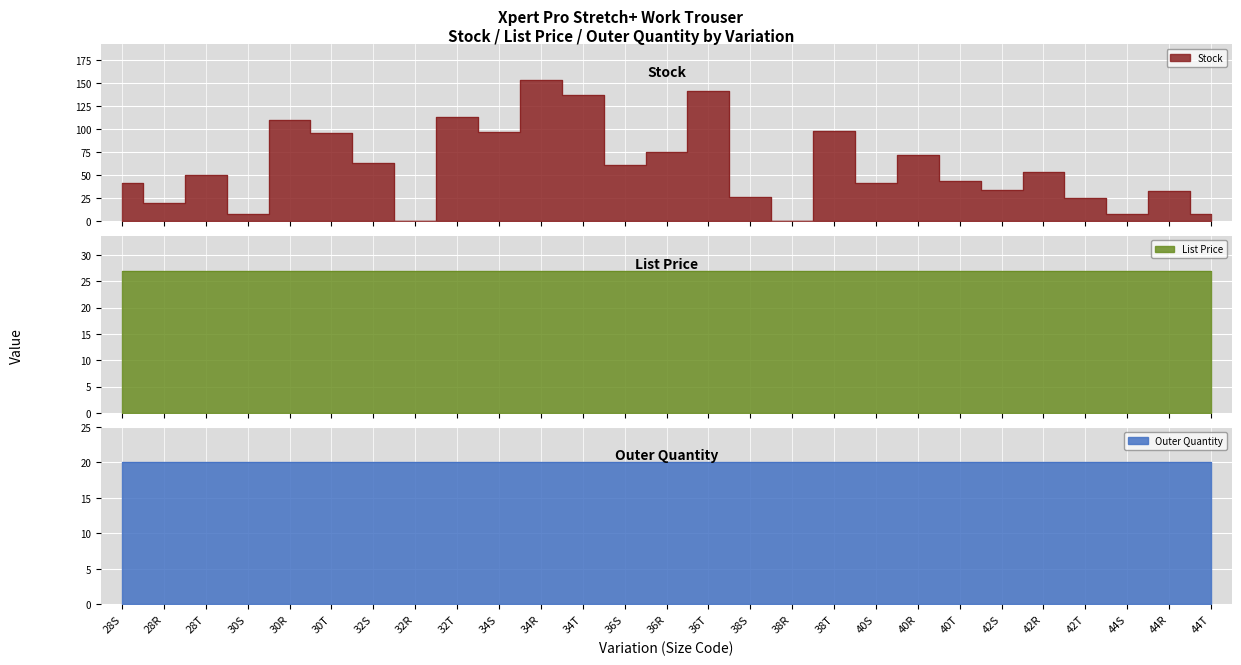

True or false: Outer Quantity and List Price intersect in this chart.

False